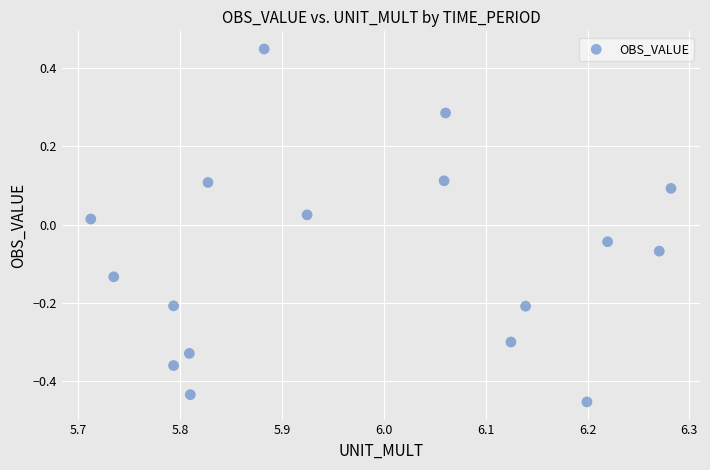

What is the range of Y values (max minus min)?

0.9